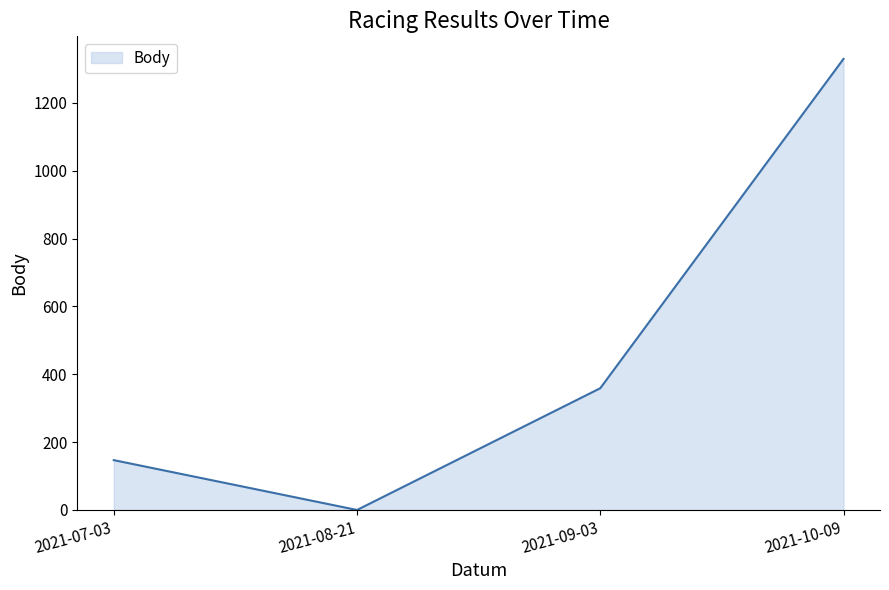

How many interior local valleys (lower than both neighbors) does the data have?

1